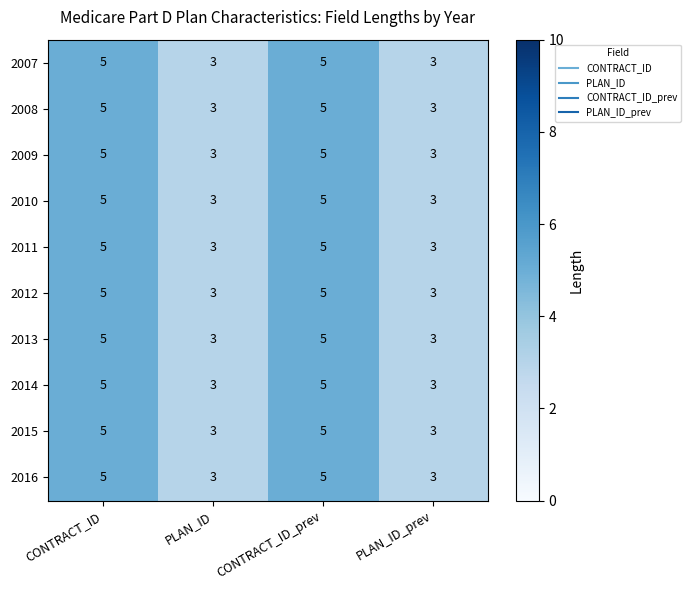

What is the highest value of the 2016 series?

5